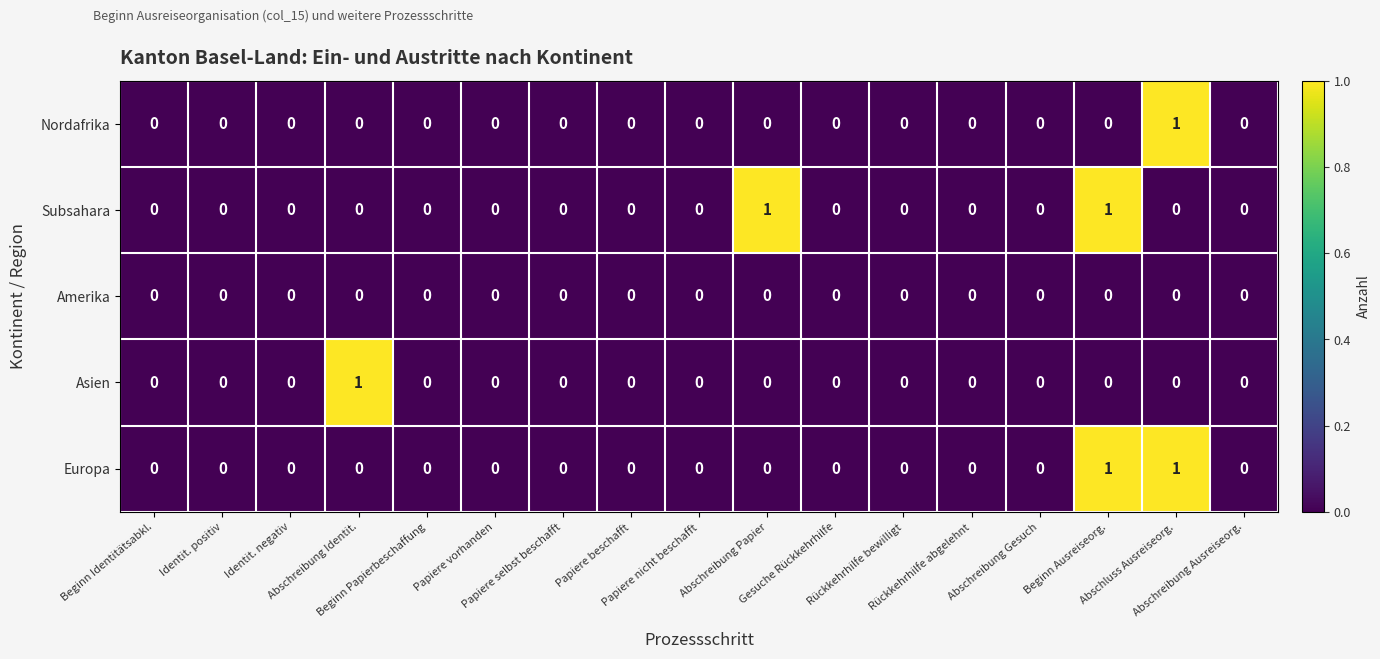

How many Asien values are between 0 and 1?

17